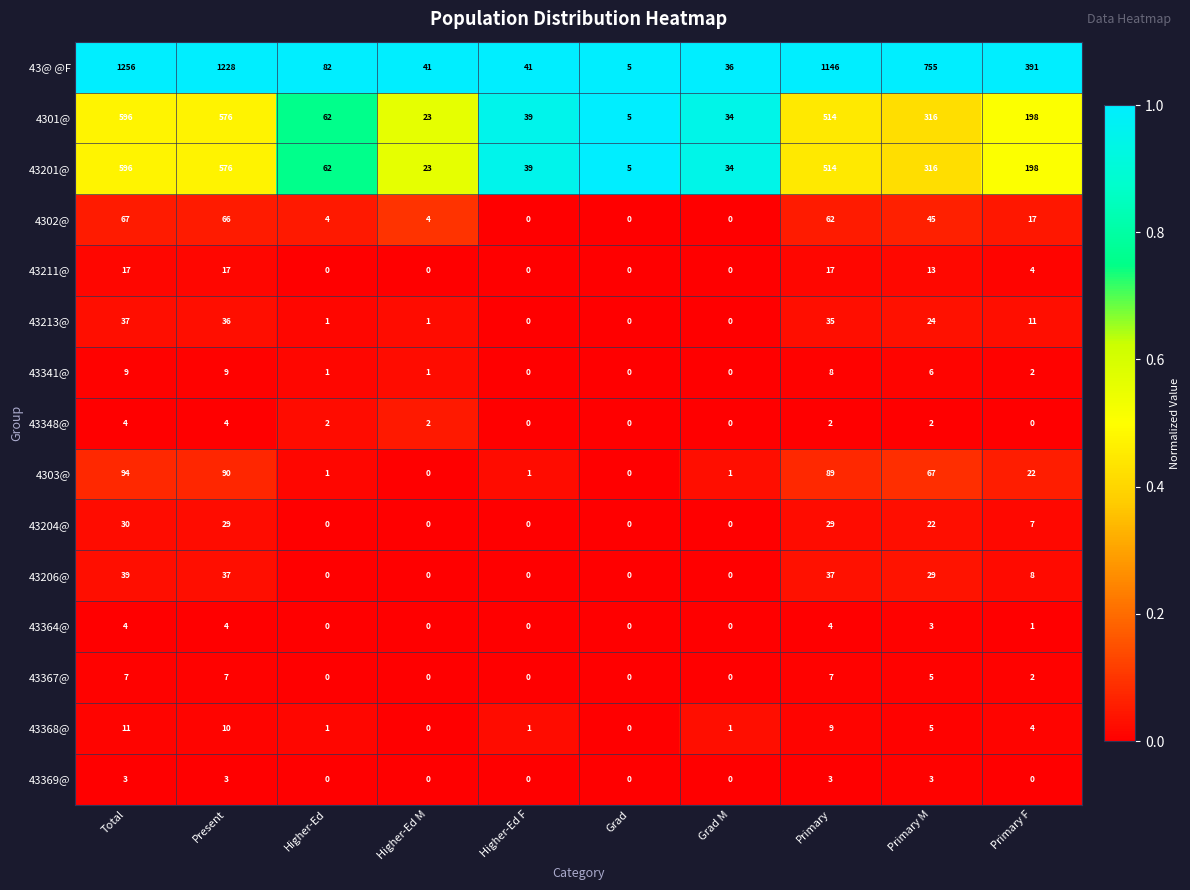

What is the difference between the highest and lowest values at Higher-Ed F?

41